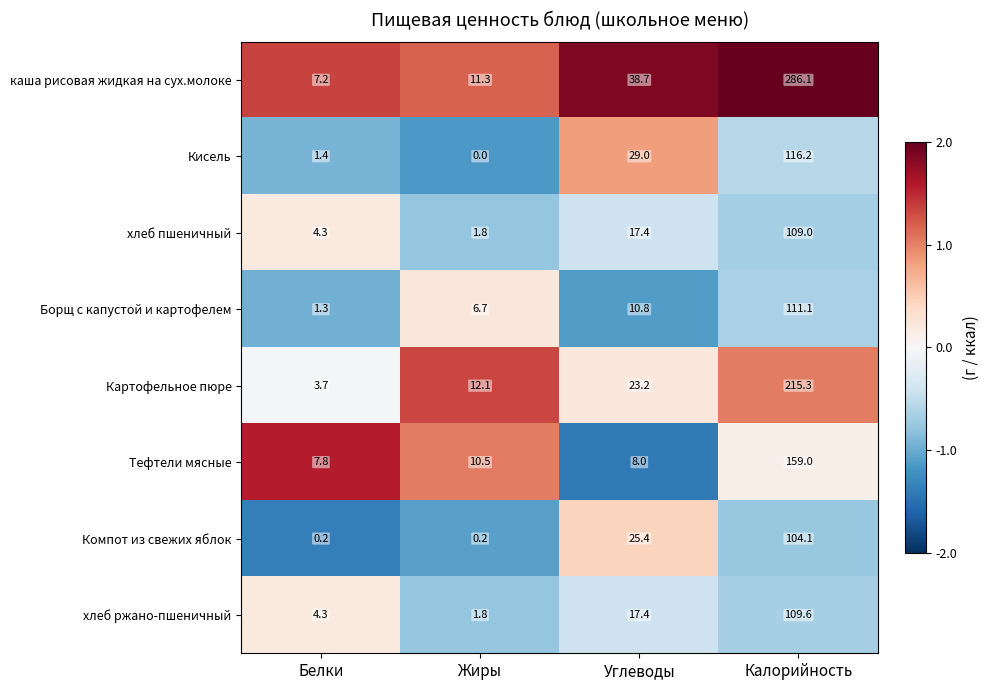

Is it true that Компот из свежих яблок equals 14.3 at Углеводы?

False